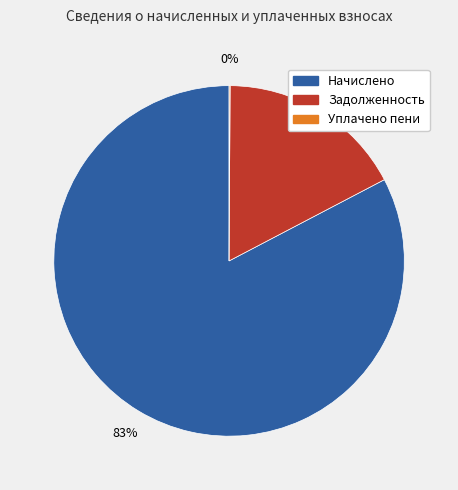

Is there any slice that represents more than half of the pie?

Yes